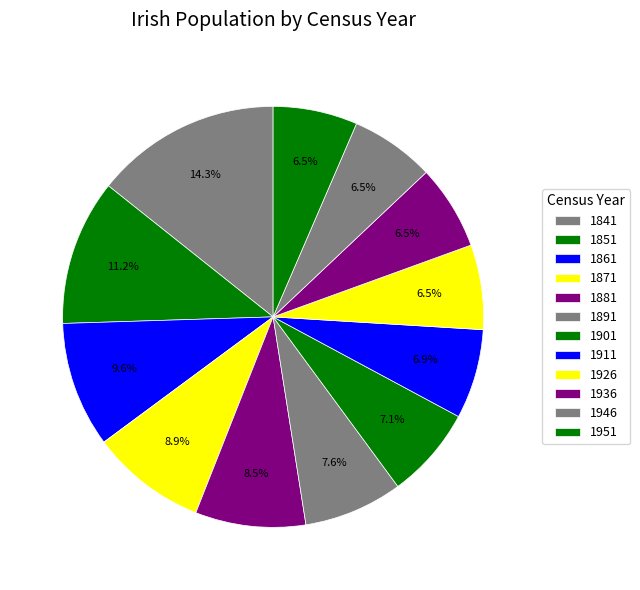

Which slice is the smallest?

1946